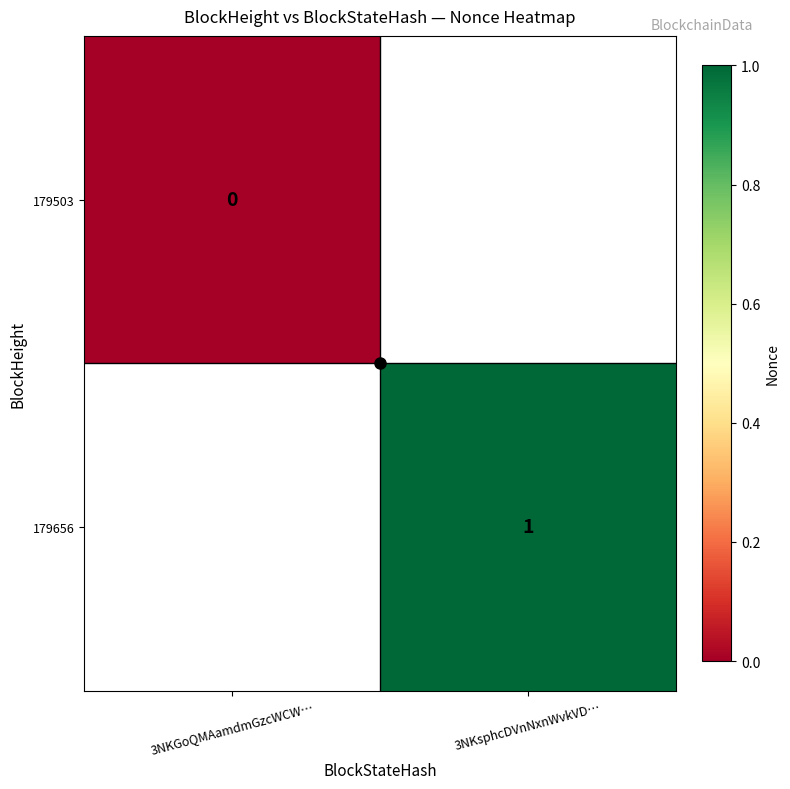

List the series in order of their overall mean, lowest first.

179503, 179656